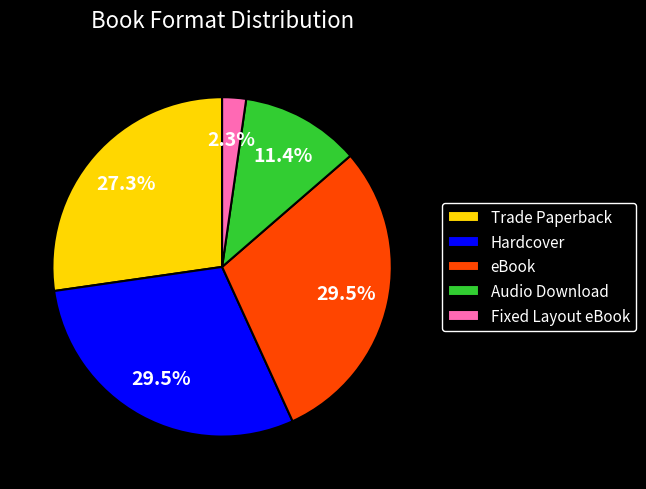

What percentage is the Audio Download slice, to the nearest percent?

11%